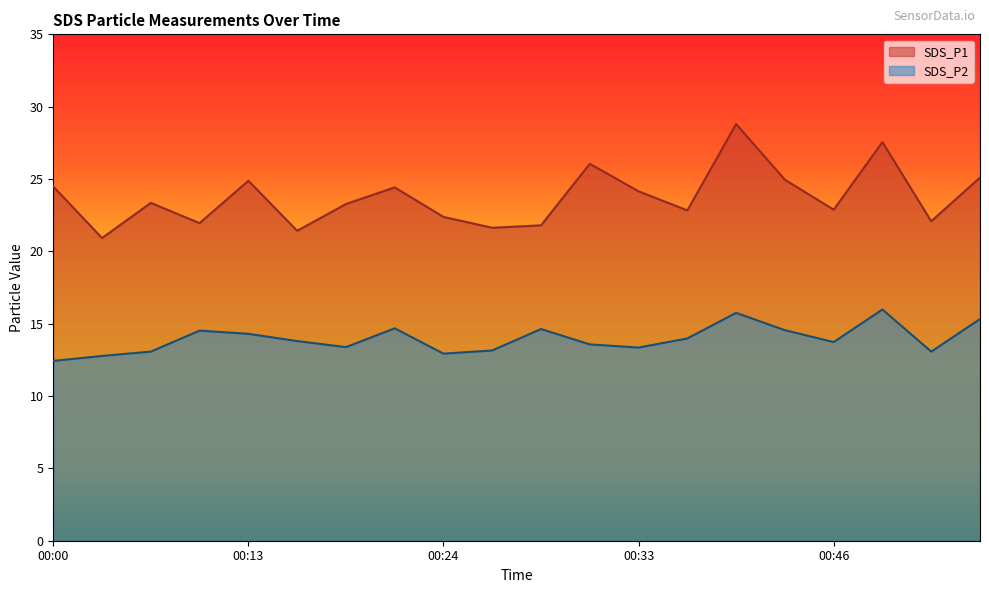

What is the average value of the SDS_P2 series?

13.9